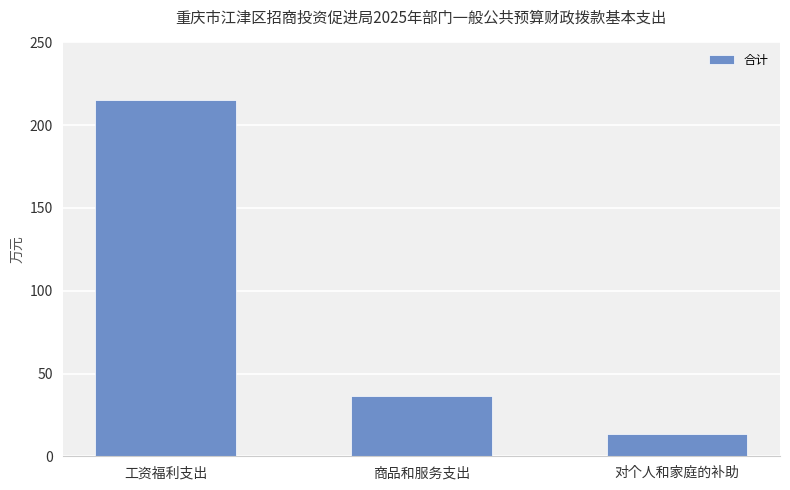

Which label corresponds to the smallest value in the chart?

对个人和家庭的补助